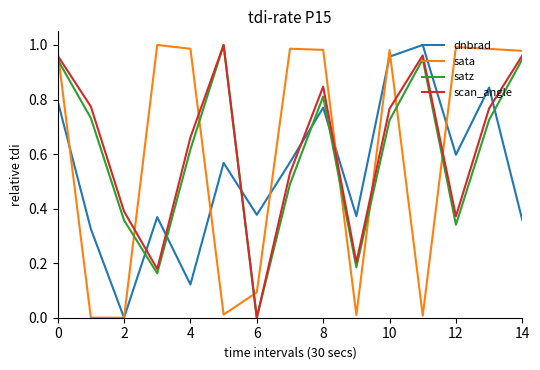

True or false: scan_angle has a value of 0.5 at 12.

False